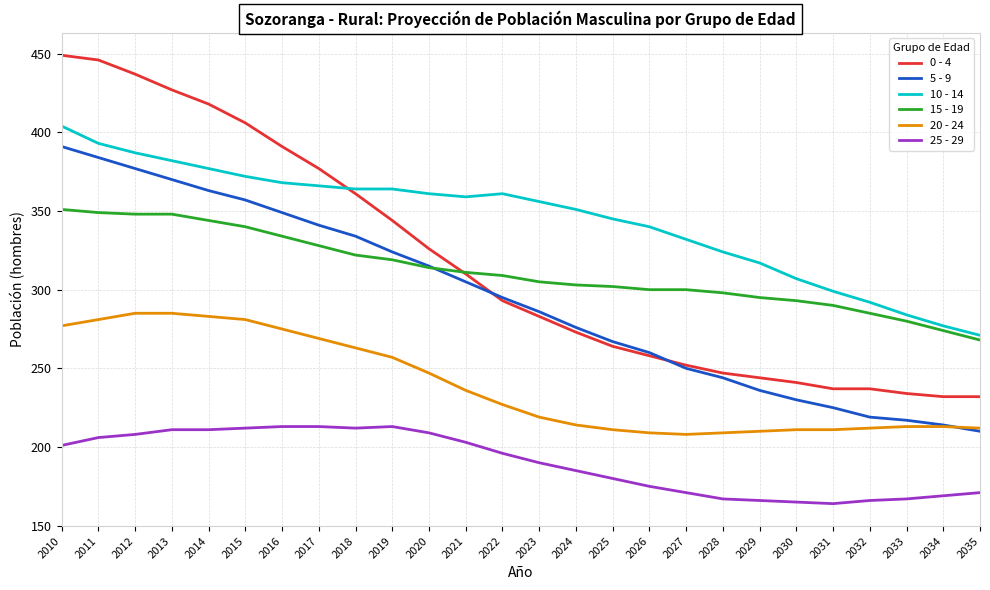

Which series has the widest spread of values?

0 - 4